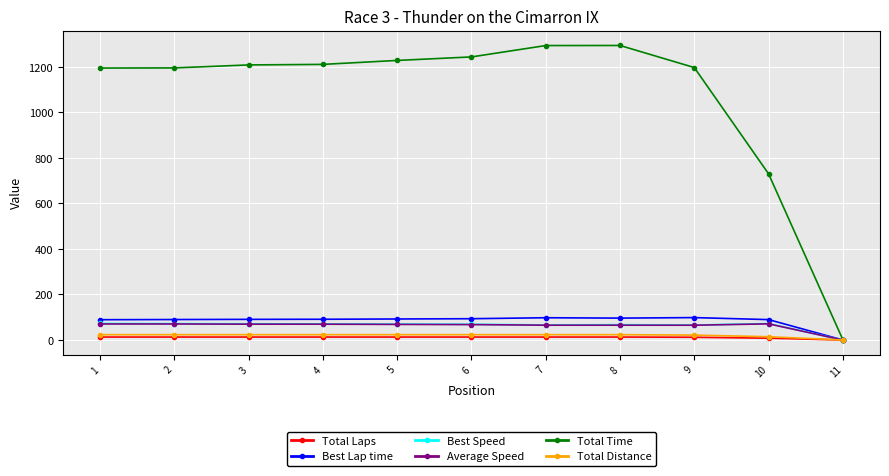

How many lines are shown in the chart?

6